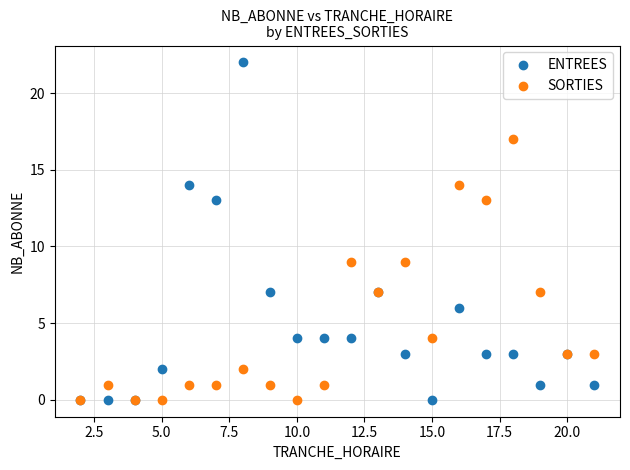

What are all the series names shown in the legend?

ENTREES, SORTIES